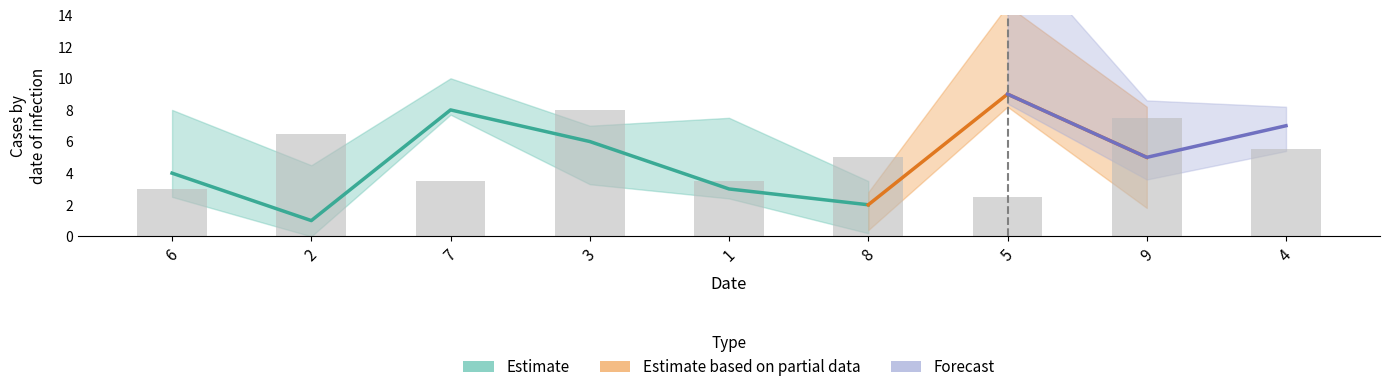

What is the sum of all col_2 values?

45